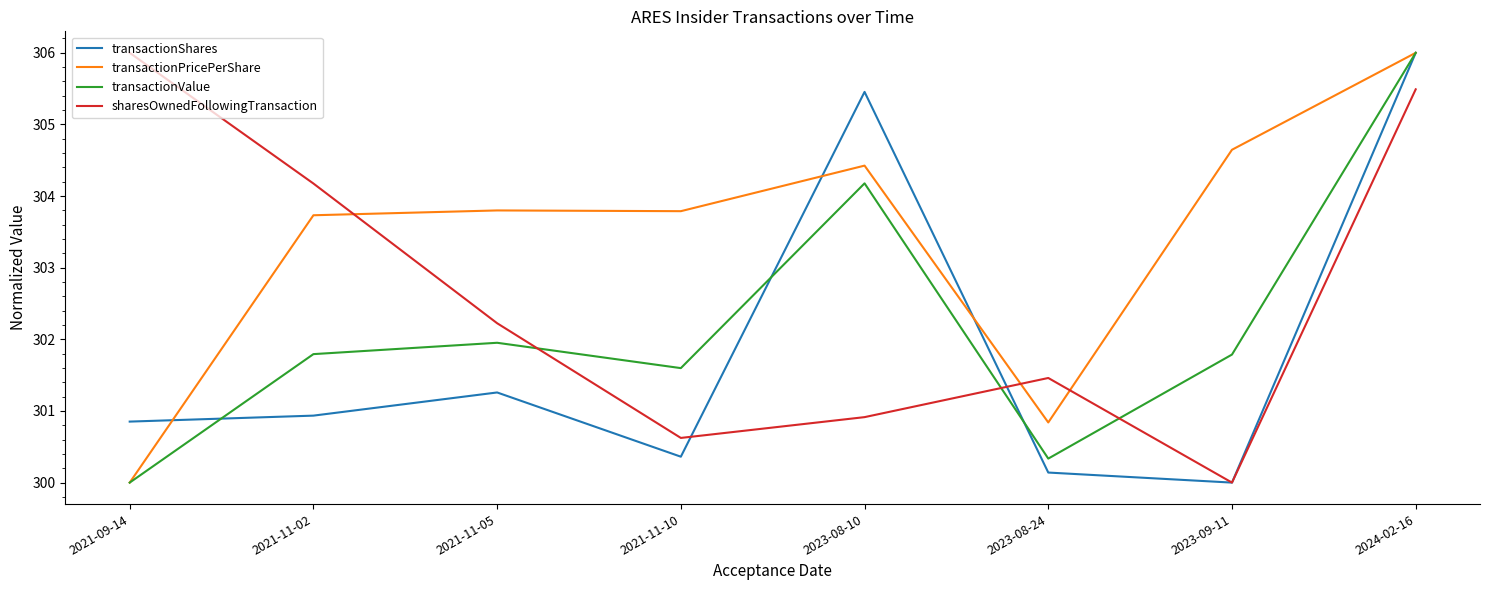

List the series in order of their overall mean, highest first.

transactionPricePerShare, sharesOwnedFollowingTransaction, transactionValue, transactionShares